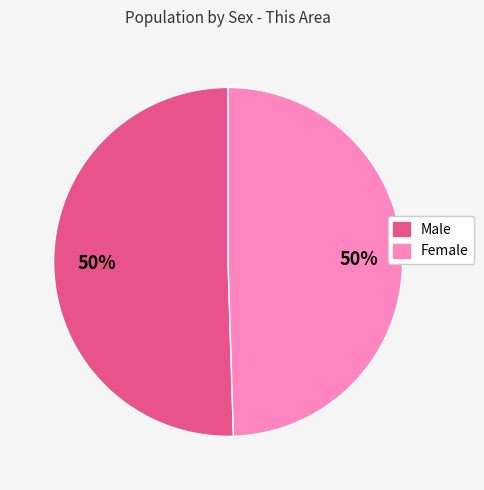

What percentage is the Male slice, to the nearest percent?

50%